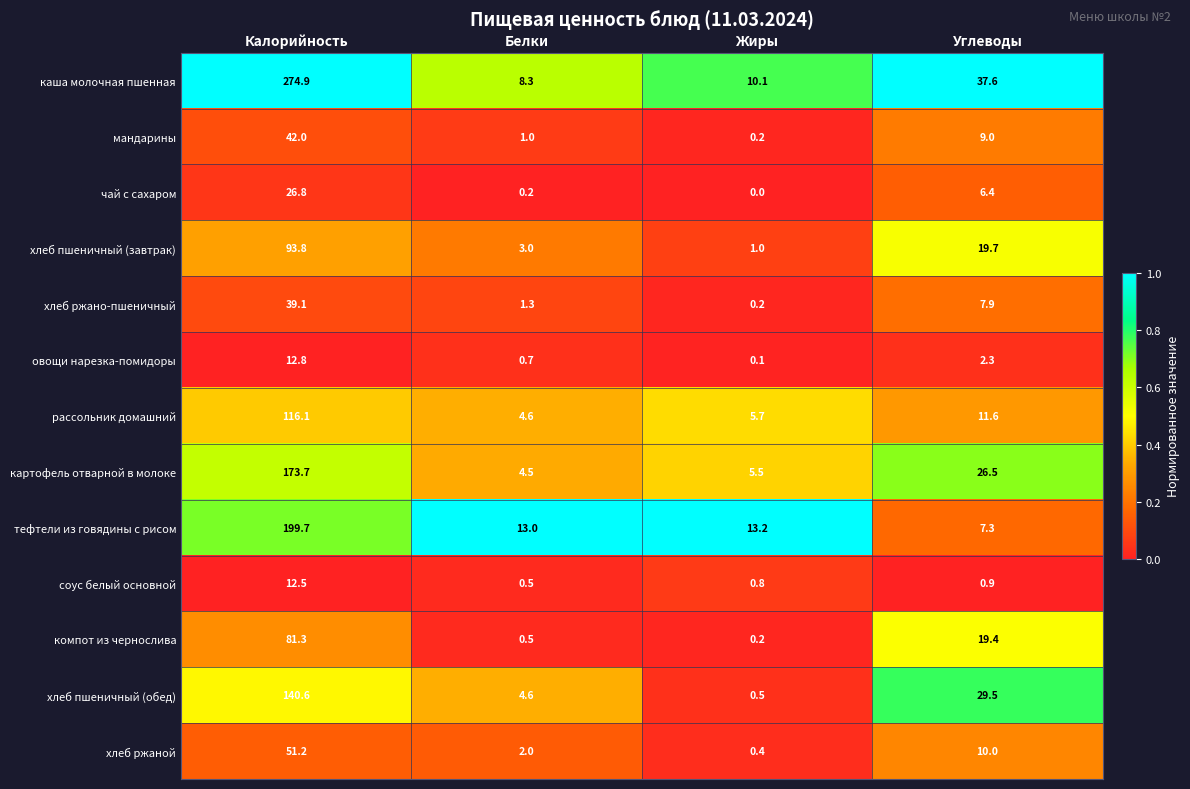

At which category does the chart reach its peak across all series?

Калорийность